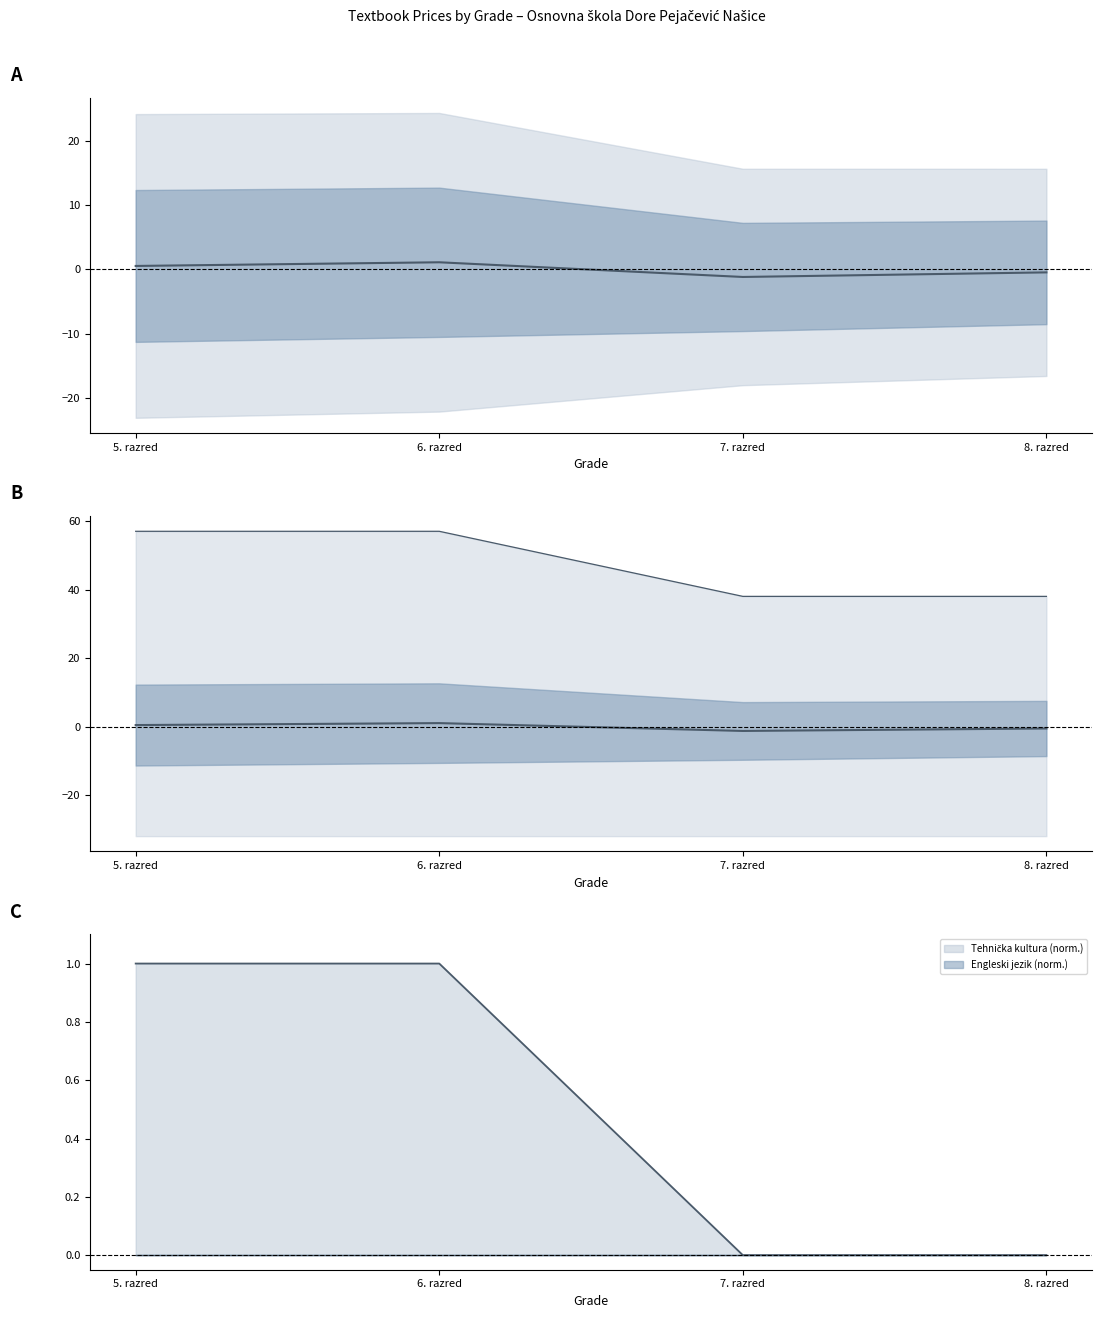

The Mean (centered) series shows -1.2 at 7. razred. True or false?

True